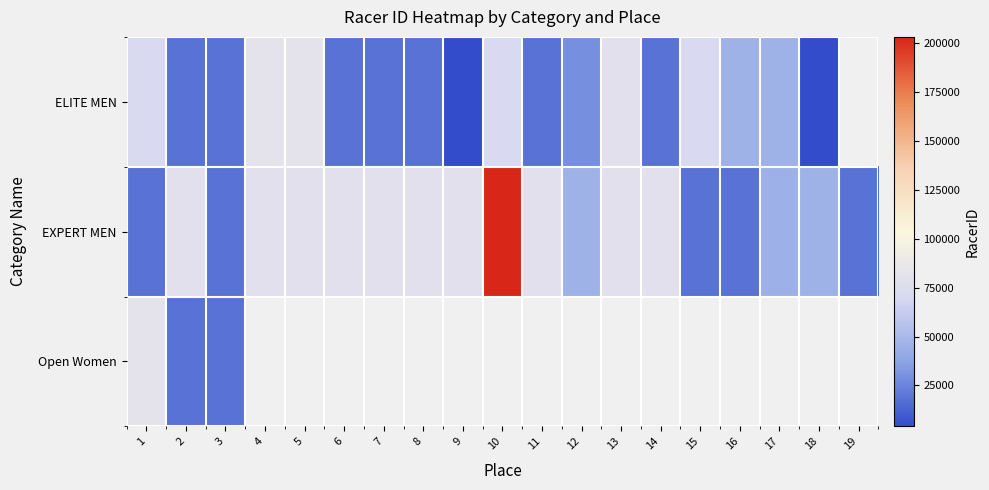

At 13, list the series in order from largest to smallest.

EXPERT MEN, Open Women, ELITE MEN